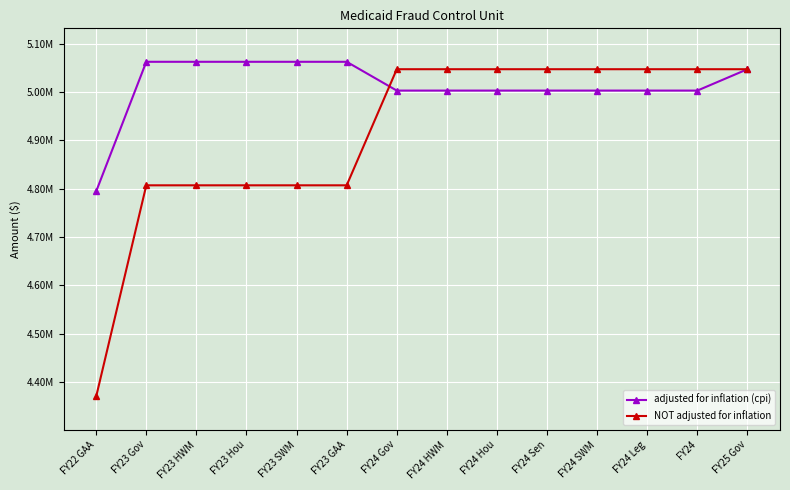

What is the label of the 12th point from the left?

FY24 Leg